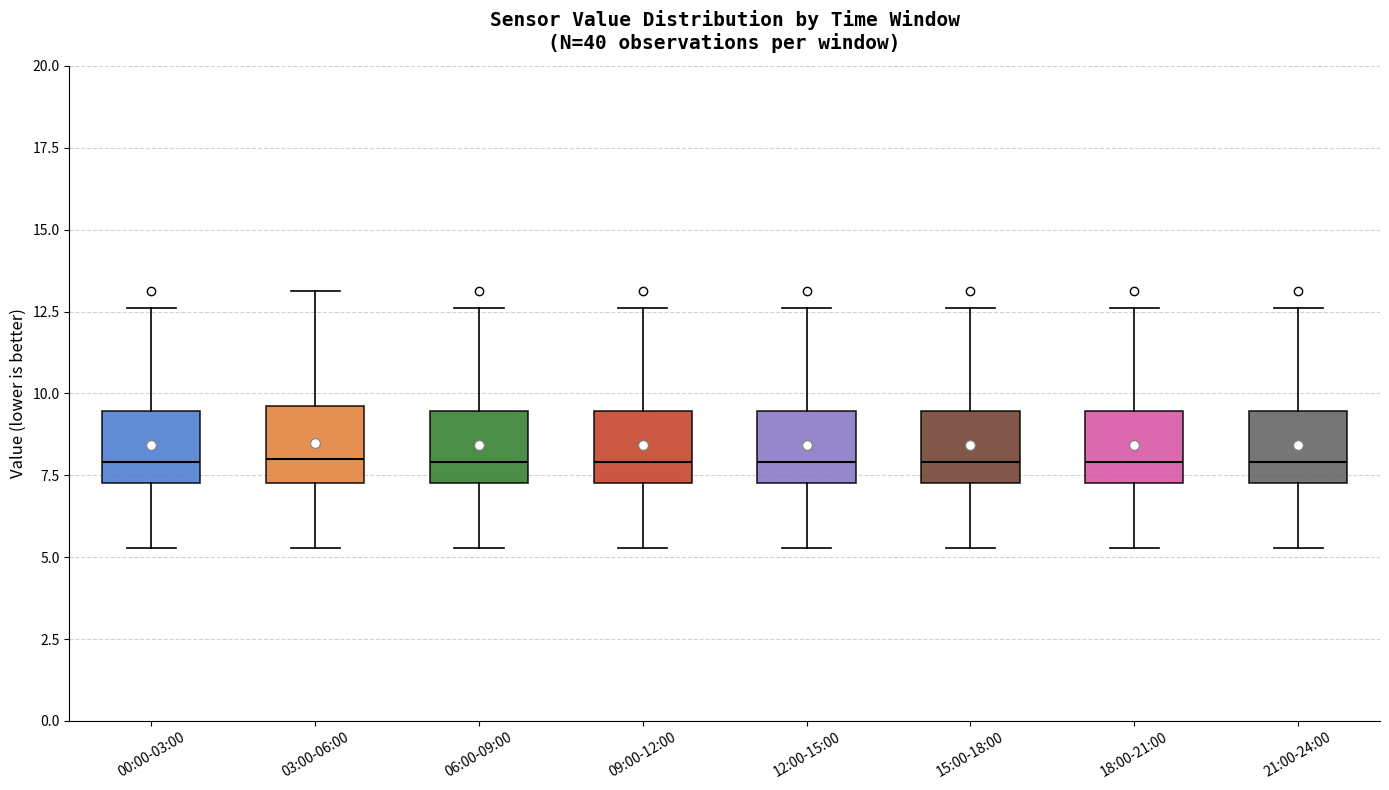

Where is the lower edge of the box for 03:00-06:00 on the y-axis? The values are not printed on the chart, so give them approximately, as read against the axis.

7.5